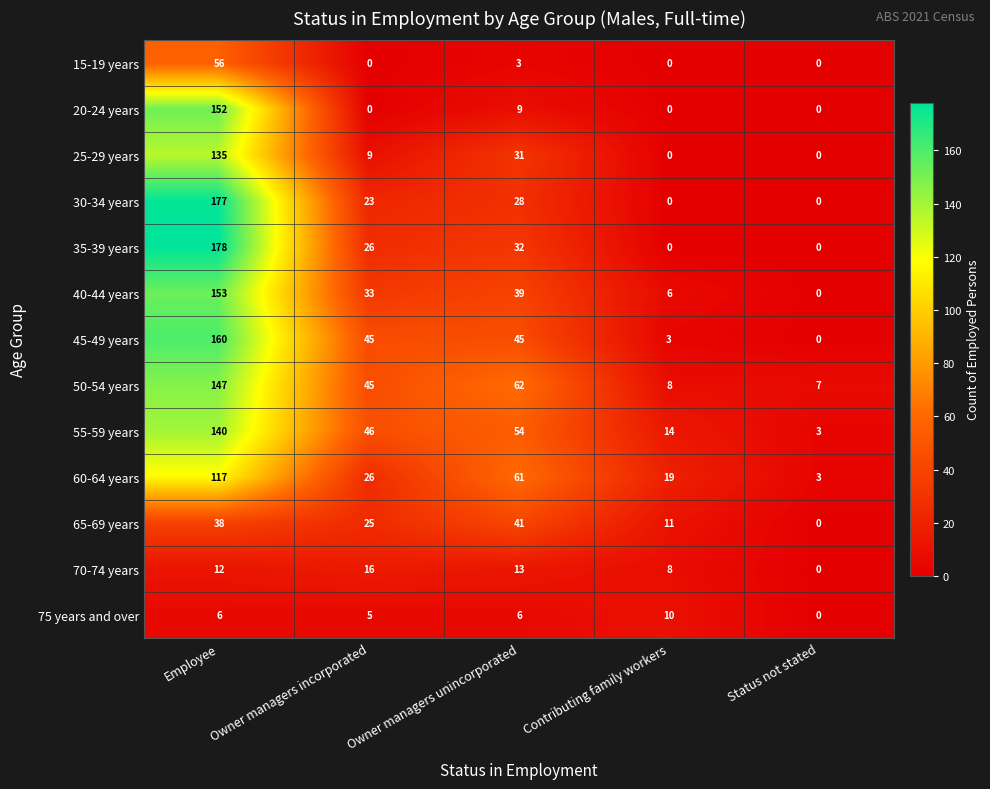

True or false: 25-29 years has a value of 0 at Status not stated.

True